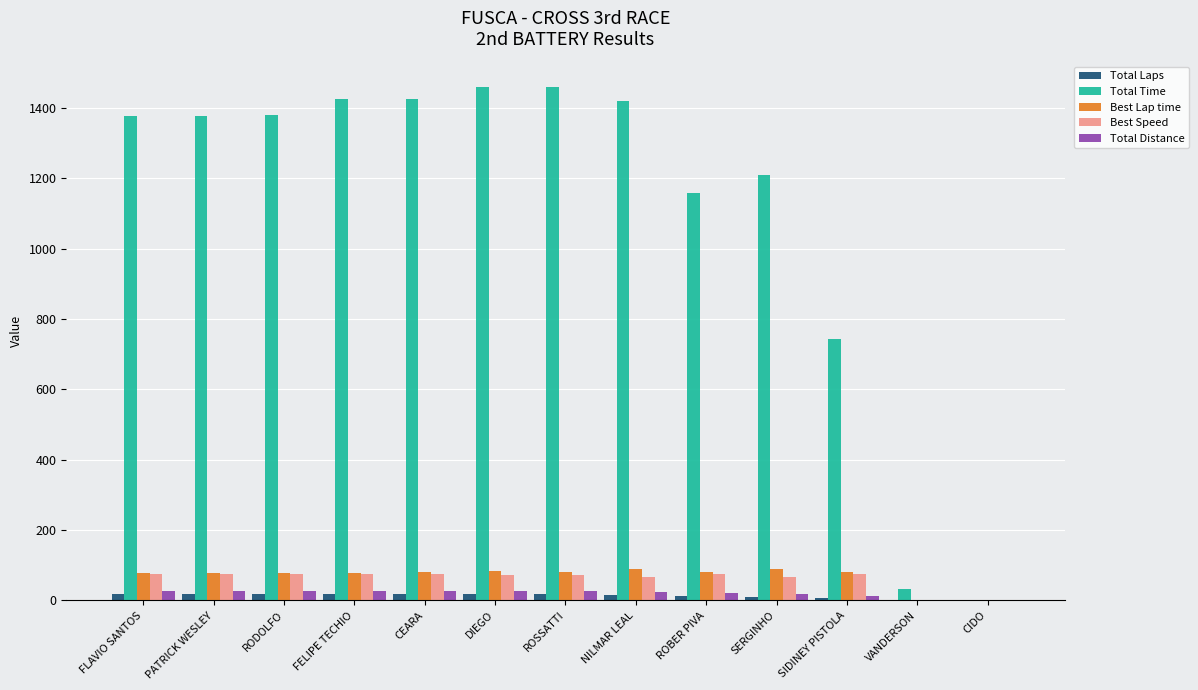

What is the difference between the Total Time values at ROSSATTI and CEARA?

33.3